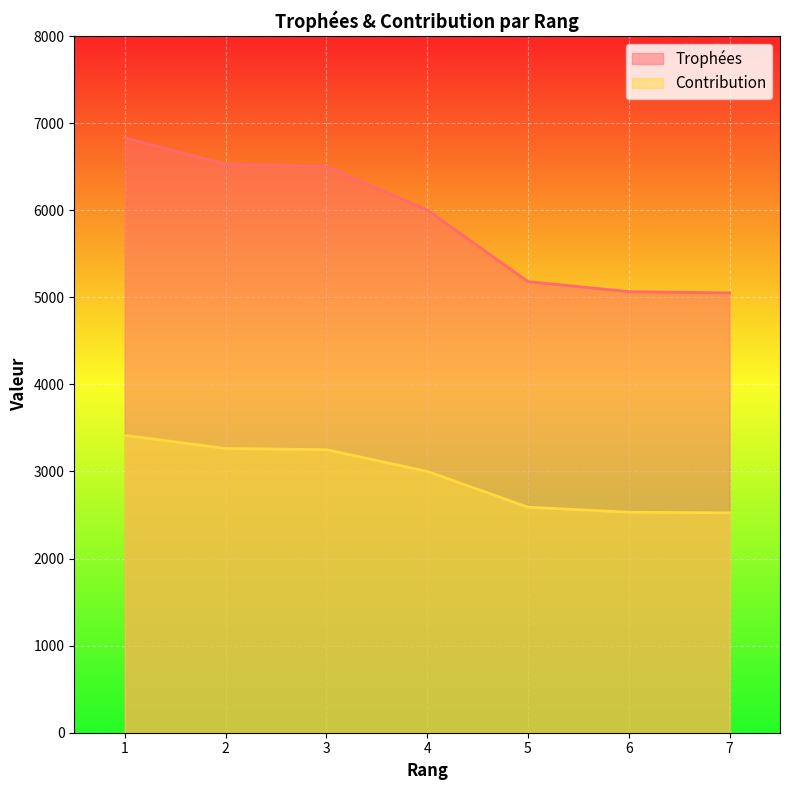

What is the difference between the Contribution values at 4 and 2?

263